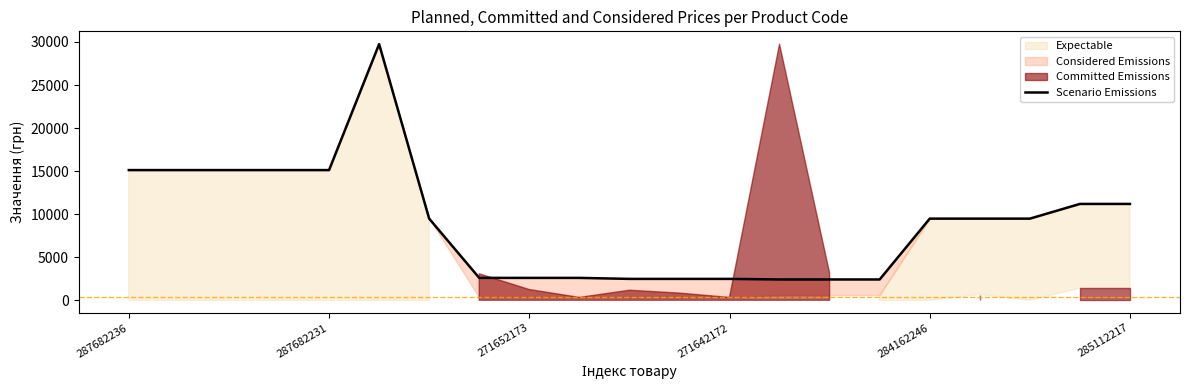

The chart shows a value of 1594.9 at 13. True or false?

False